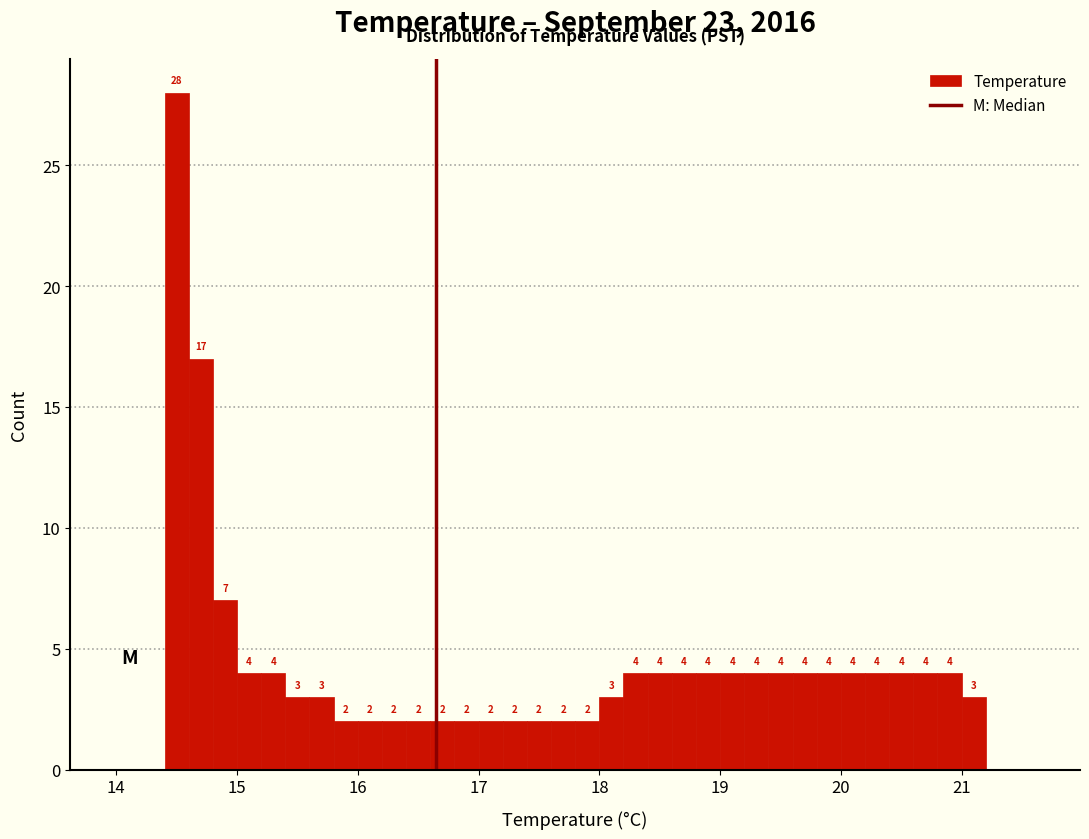

Around what value on the x-axis is the tallest bar? Give the approximate position of its centre, as read against the axis.

14.5